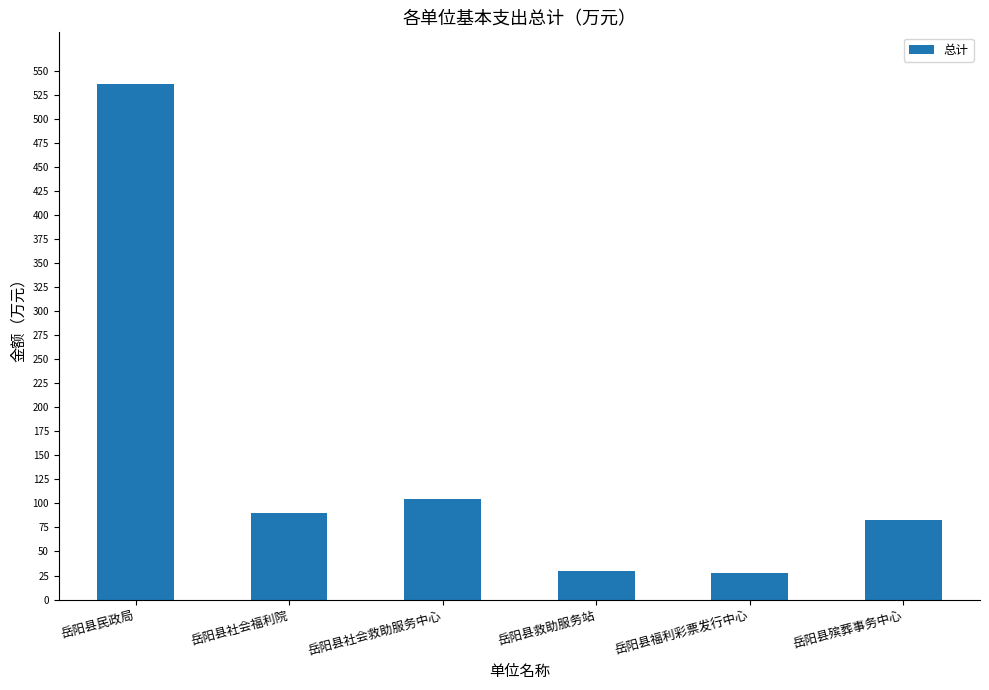

Is it true that the value at 岳阳县社会救助服务中心 is 104.7?

True